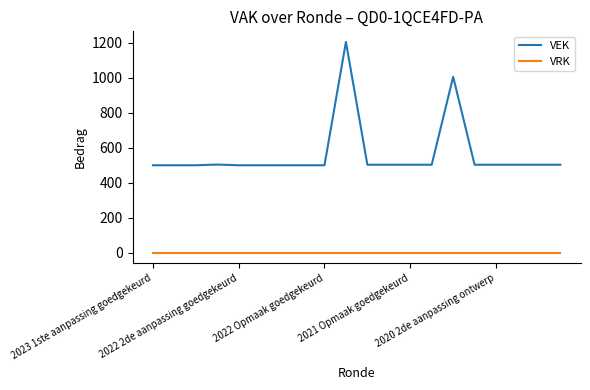

True or false: VEK and VRK cross at least once.

False